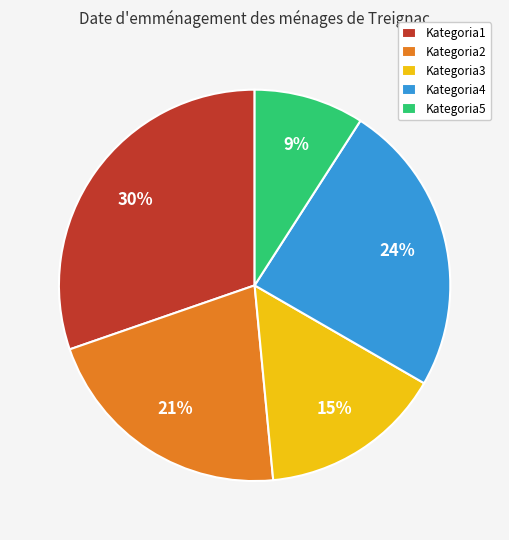

Rank the categories by value from highest to lowest.

Kategoria1, Kategoria4, Kategoria2, Kategoria3, Kategoria5